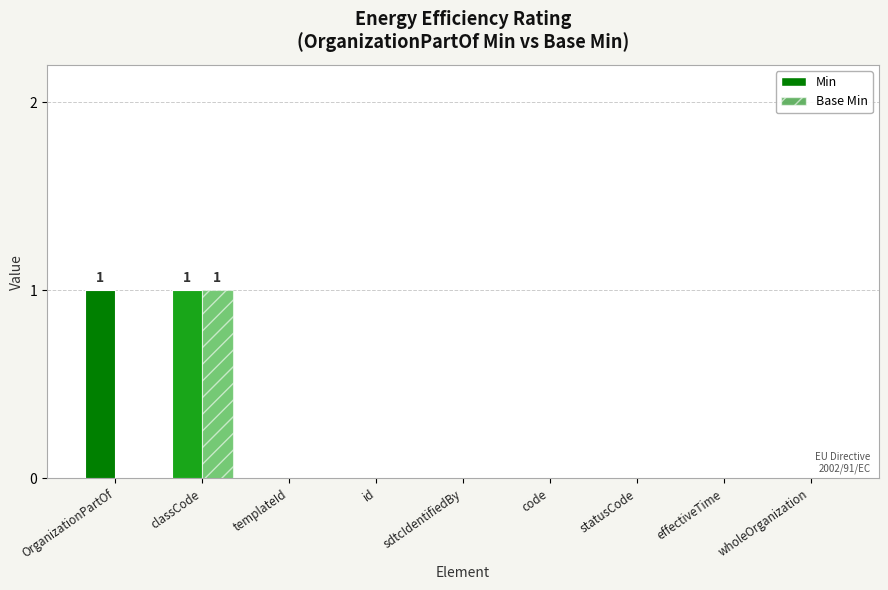

The value of Min at OrganizationPartOf is 1. True or false?

True